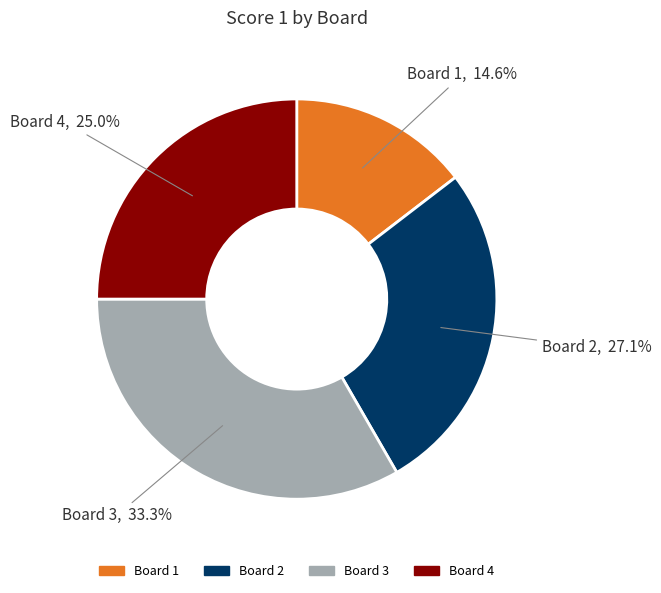

Which has a higher value, Board 4 or Board 2?

Board 2